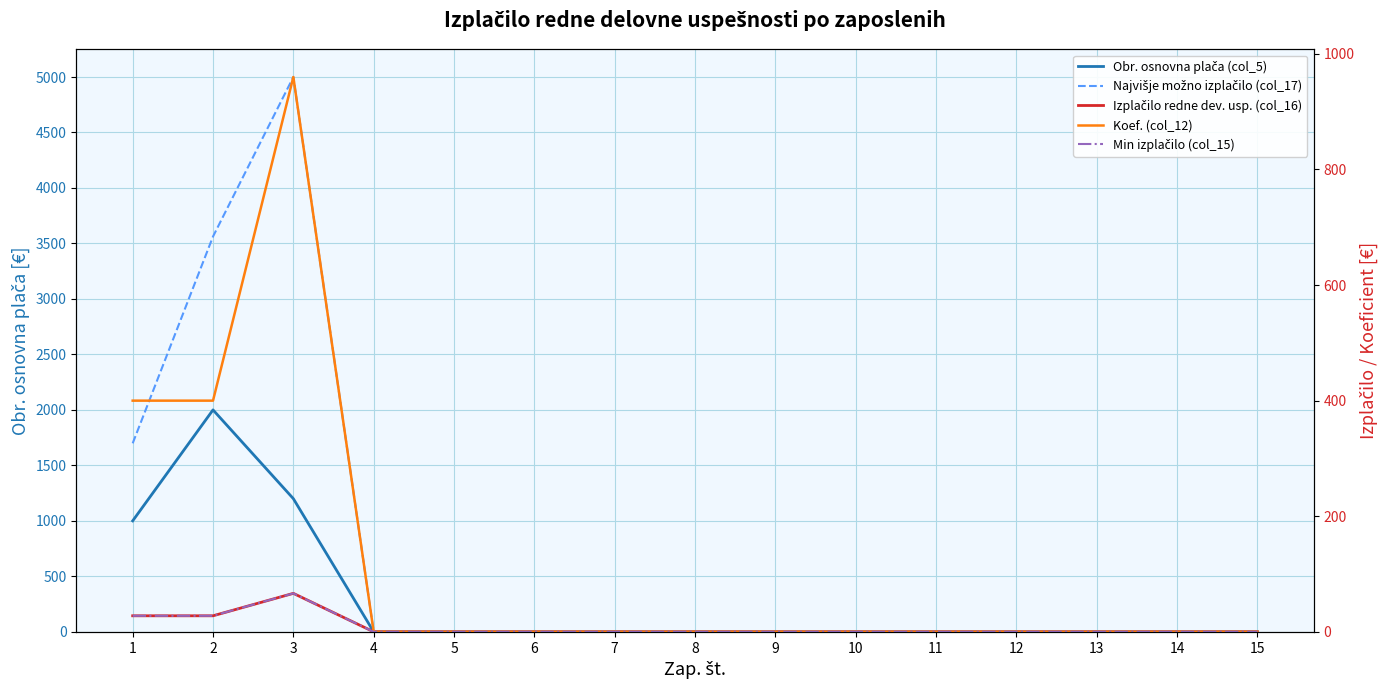

The value of Izplačilo redne dev. usp. (col_16) at 5 is 20.9. True or false?

False